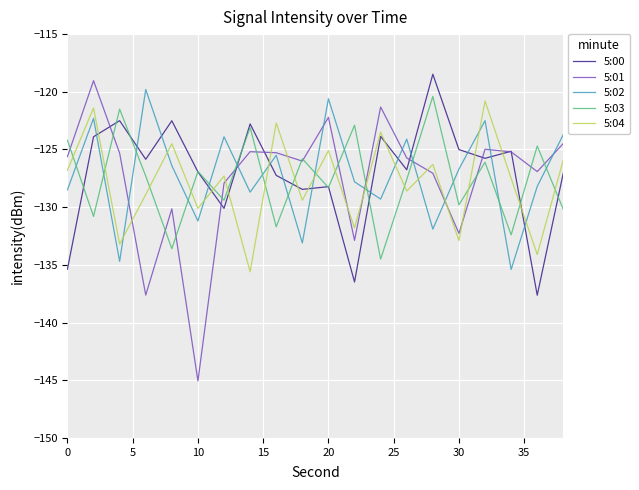

What is the sum of all 5:04 values?

-2556.4